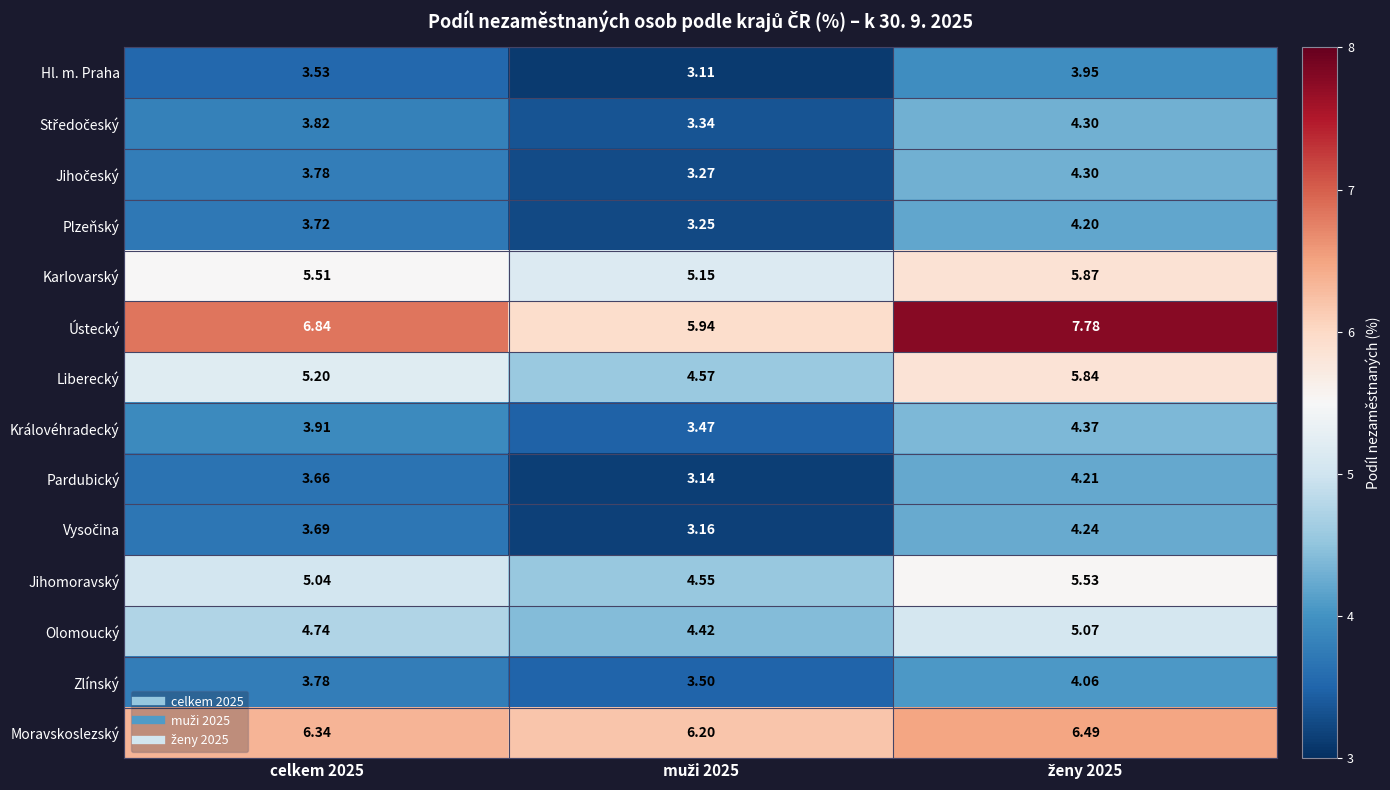

Which series has the largest range (max minus min)?

Ústecký